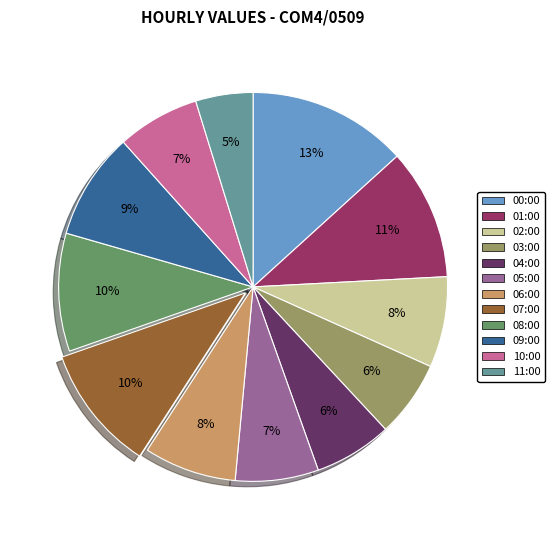

Combined, do 01:00 and 06:00 account for over 50%?

No